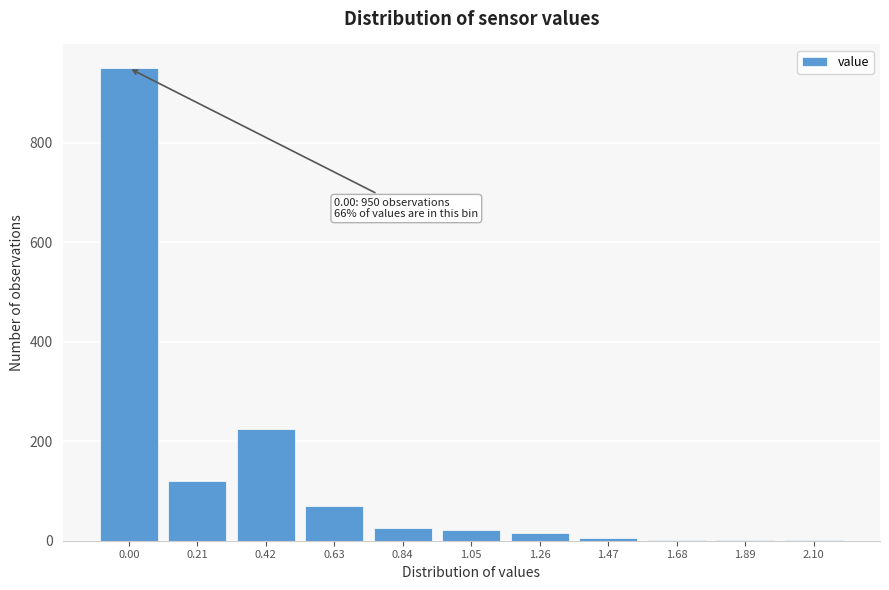

What is the sum of all values?

1436